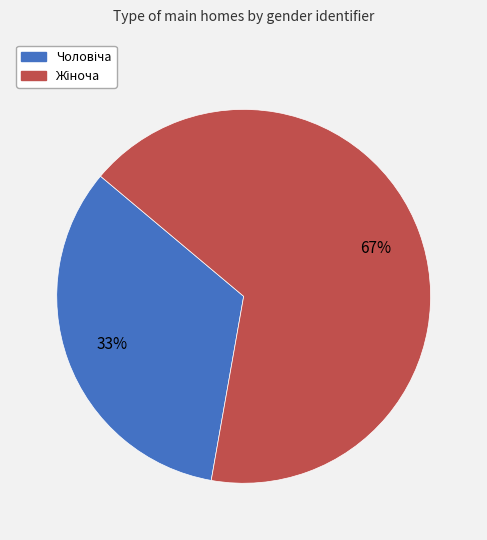

To the nearest percent, what is the average slice percentage?

50%